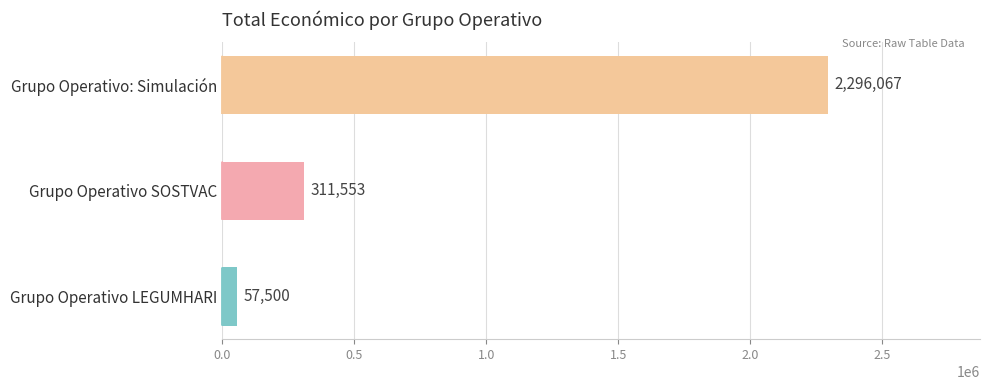

At which label is the value closest to 1176783?

Grupo Operativo SOSTVAC